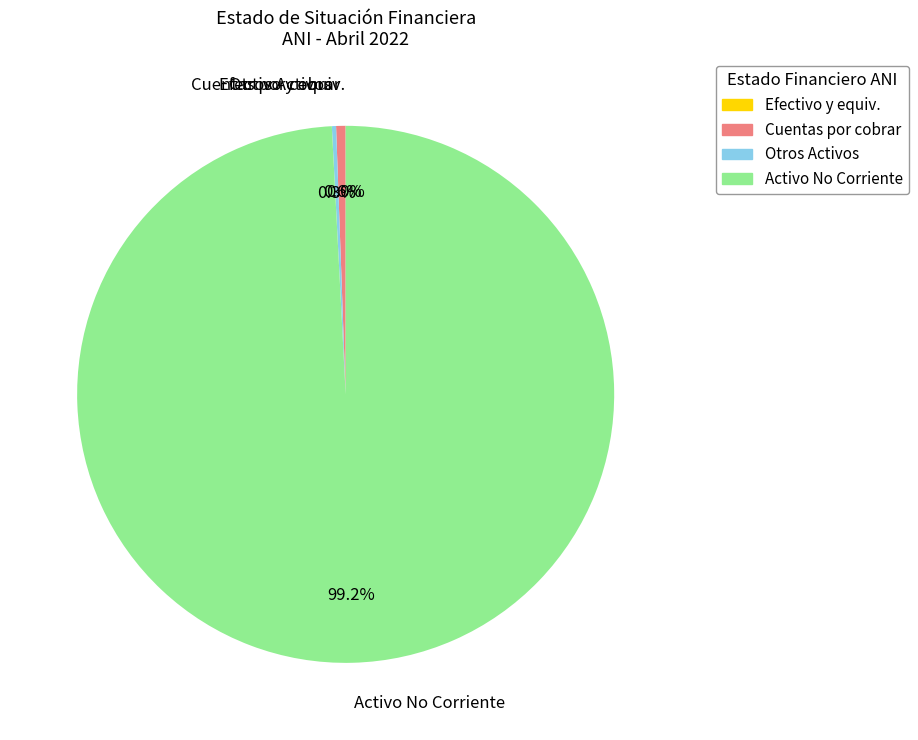

Is there a majority slice in this chart?

Yes